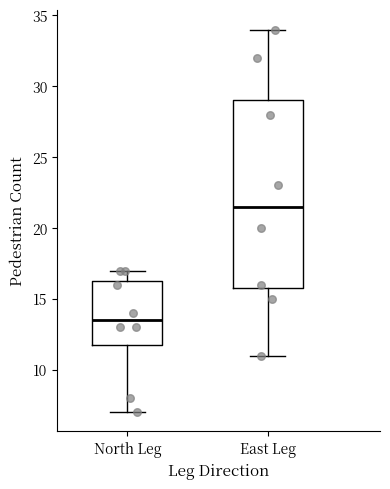

Reading left to right, read every box against the y-axis: the position of its median line, the range the box covers, and the ends of its whiskers. The values are not printed on the chart, so give them approximately, as read against the axis.

North Leg: median 13.5, box 12.0 to 16.5, whiskers 7.0 to 17.0
East Leg: median 21.5, box 16.0 to 29.0, whiskers 11.0 to 34.0